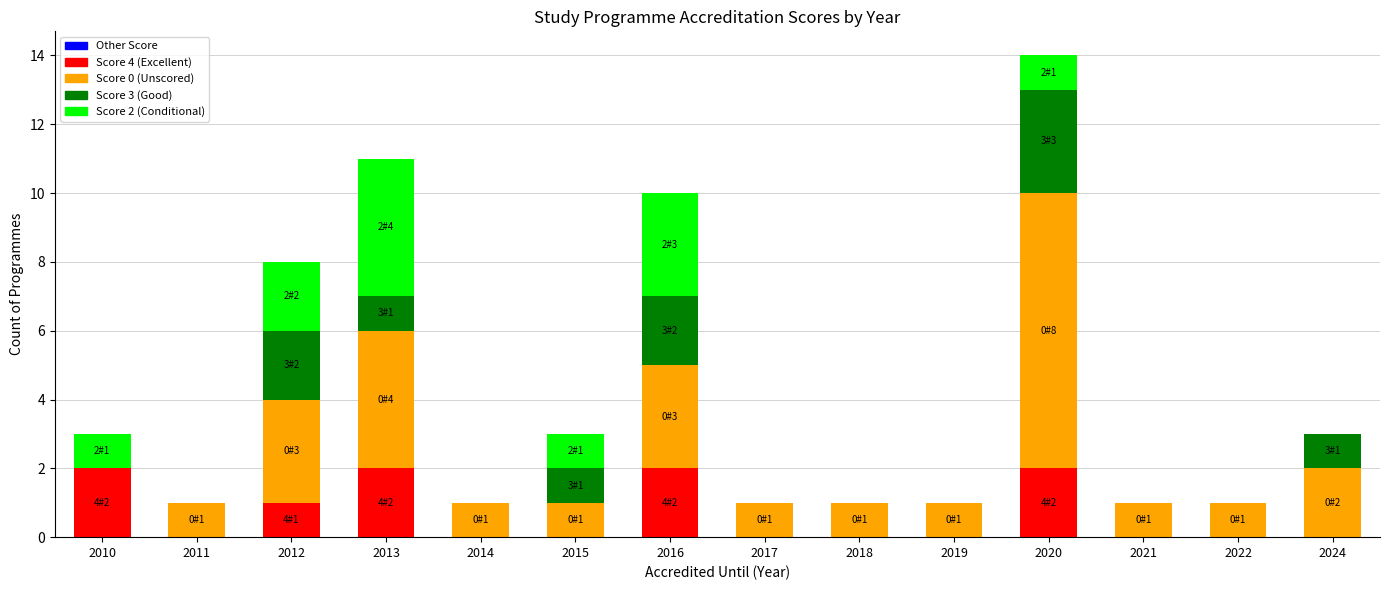

Are the bars grouped side by side (vs. stacked)?

No